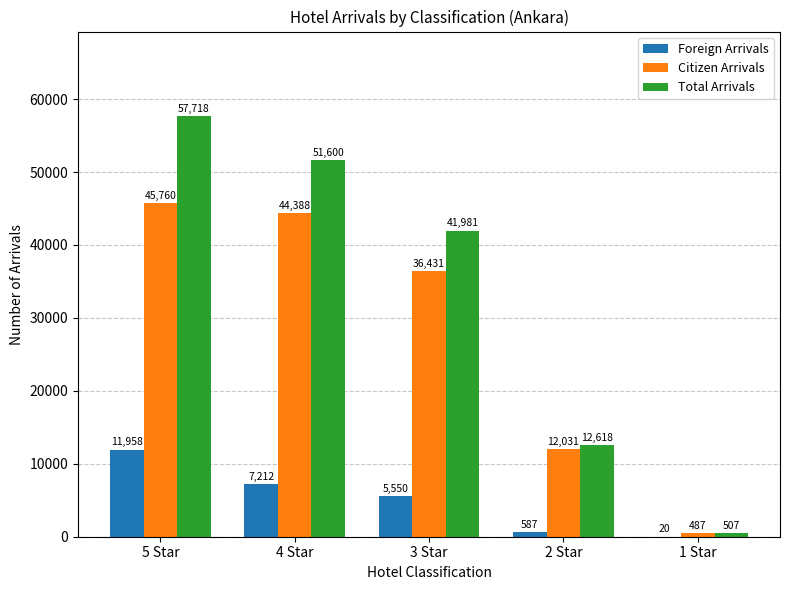

What is the maximum value for Foreign Arrivals?

11958